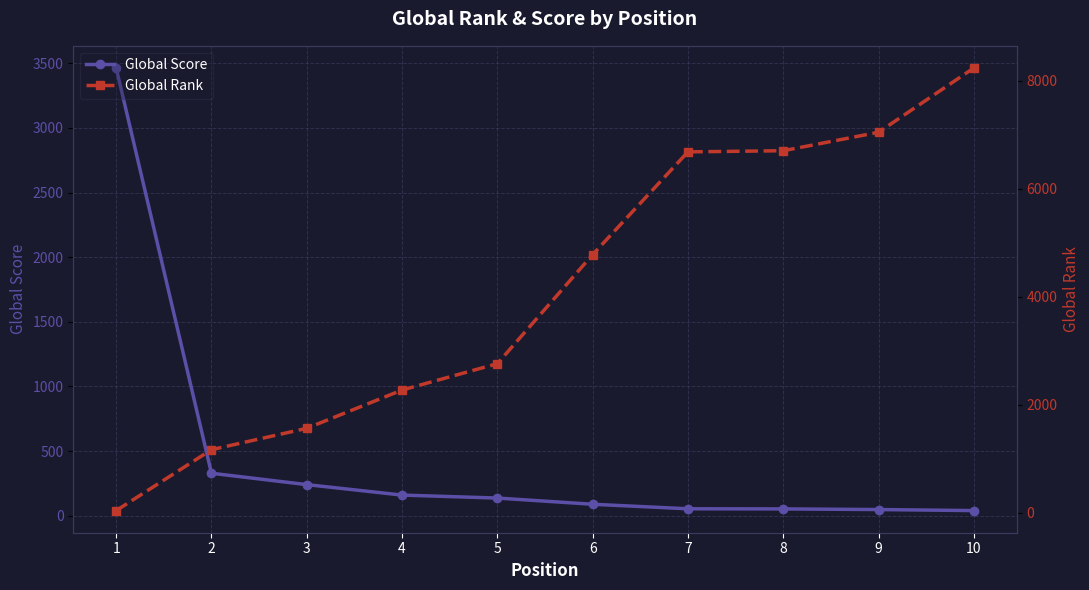

Is this an area chart (filled region under the line)?

No